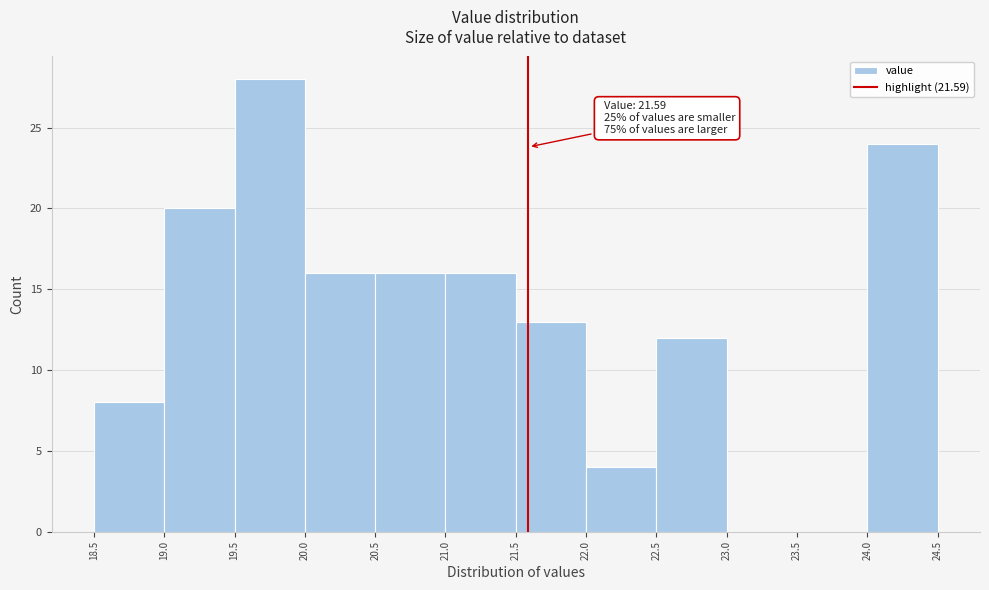

Over which range of the x-axis is the bar tallest?

19.5 to 20.0